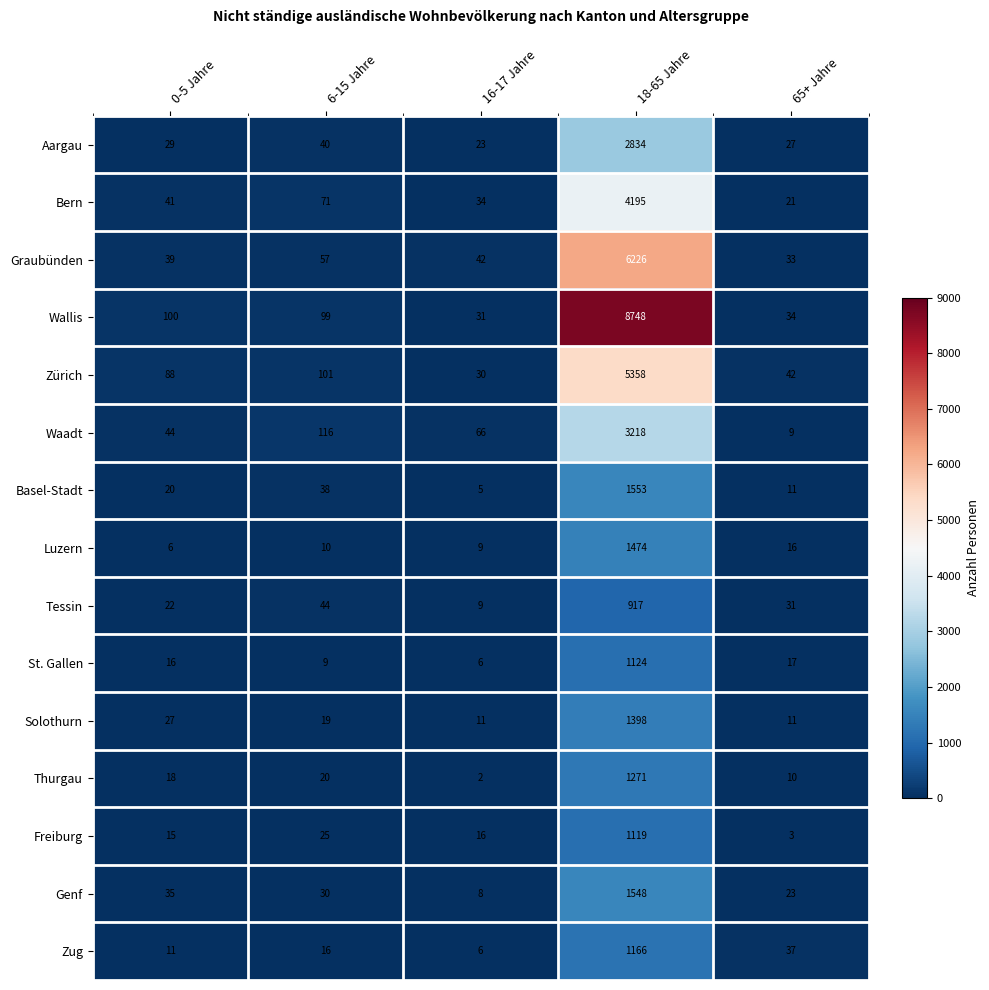

Which series changed the most between 6-15 Jahre and 16-17 Jahre?

Zürich